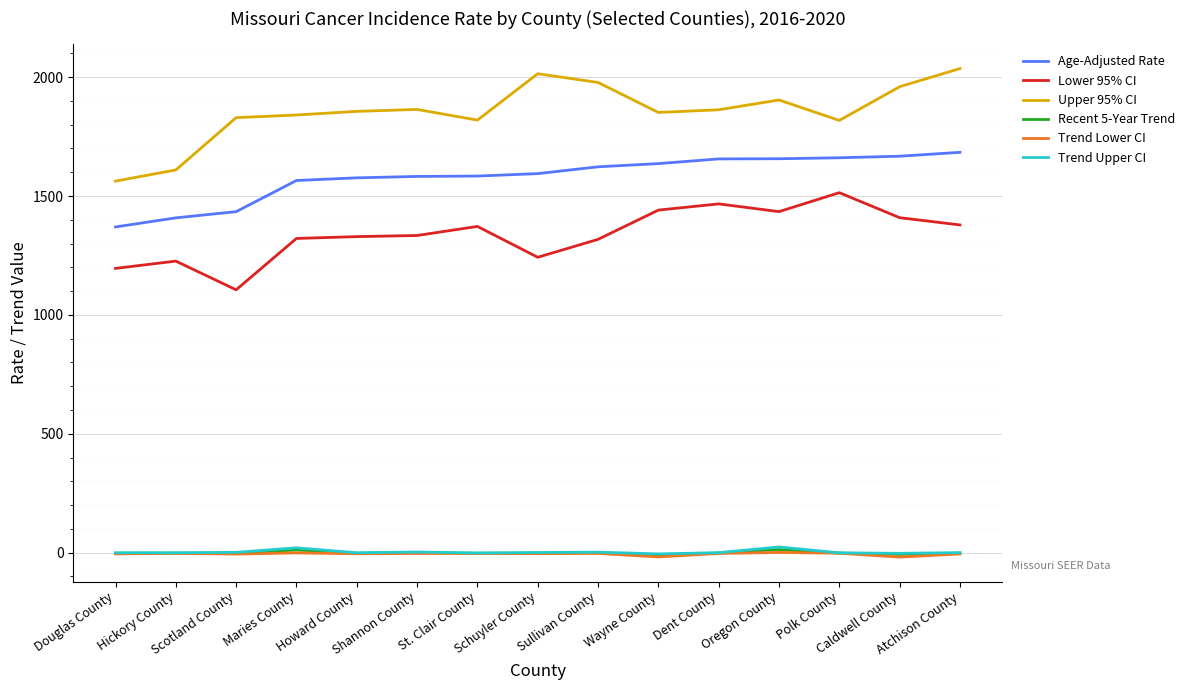

What is the maximum value shown in the chart?

2036.0